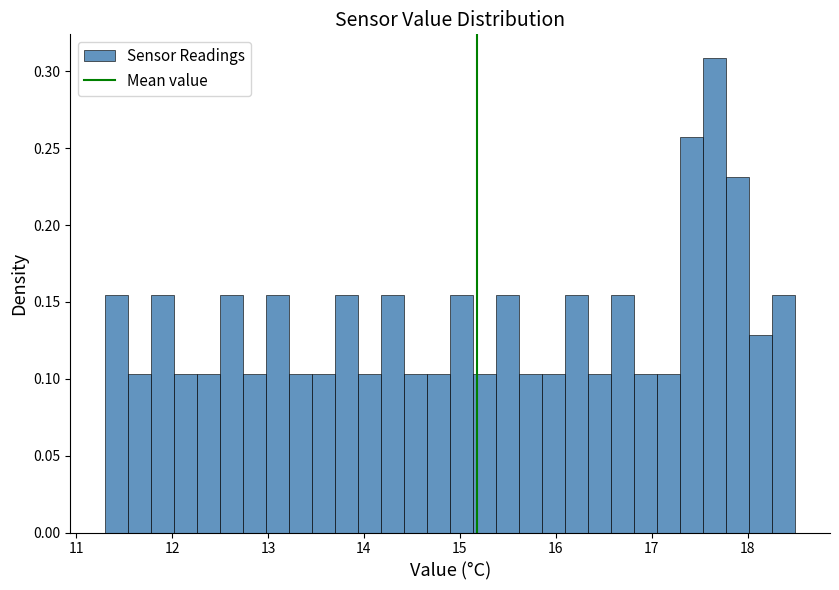

Around what value on the x-axis is the tallest bar? Give the approximate position of its centre, as read against the axis.

17.7